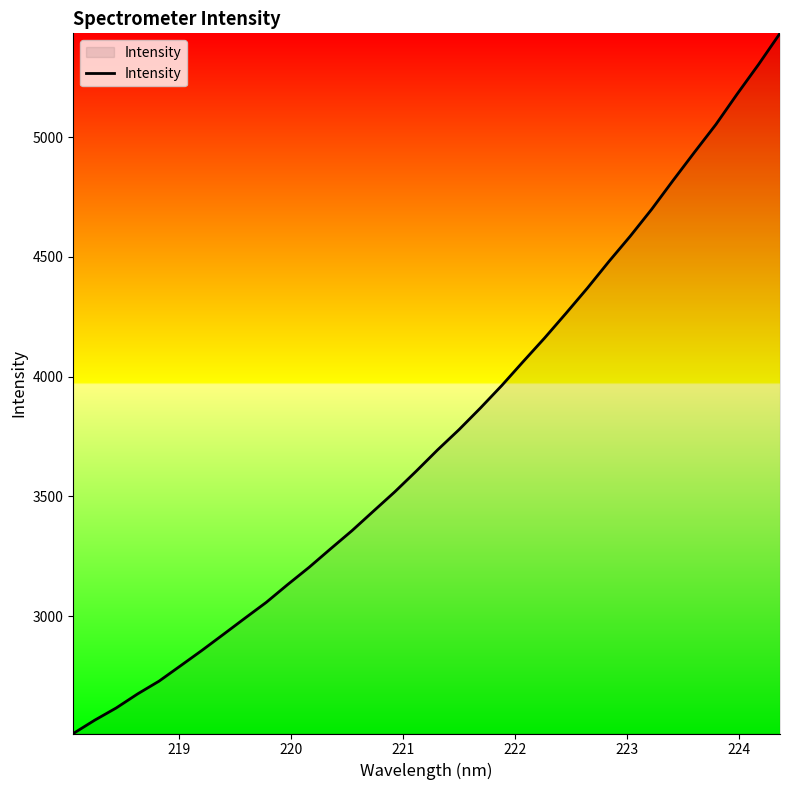

What is the maximum value shown in the chart?

5433.4